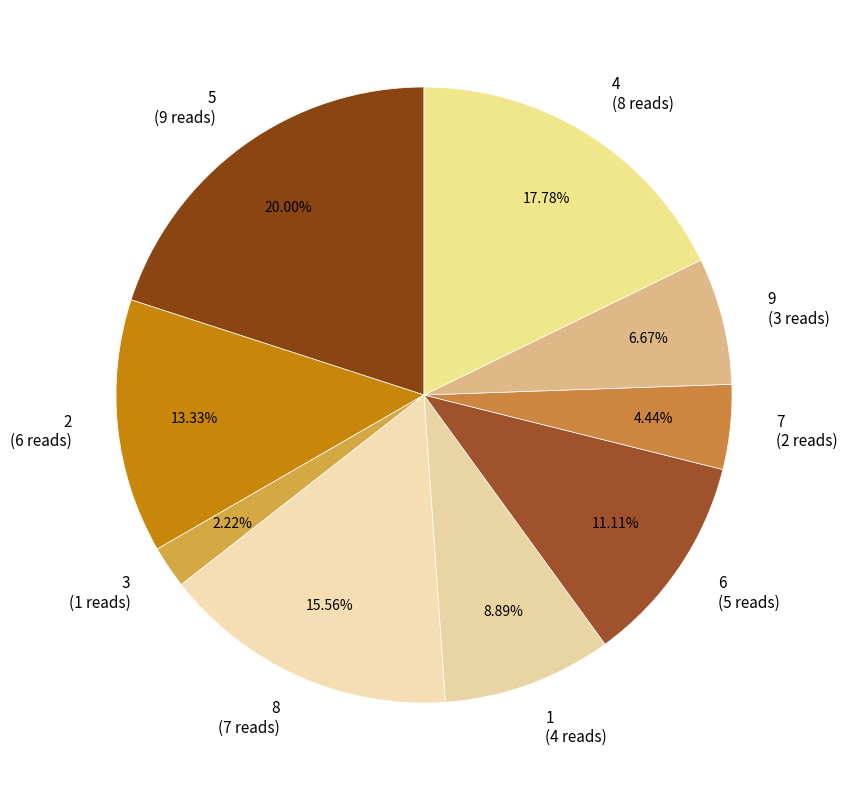

Approximately how many times larger is the value at 8 compared to 3?

7.0